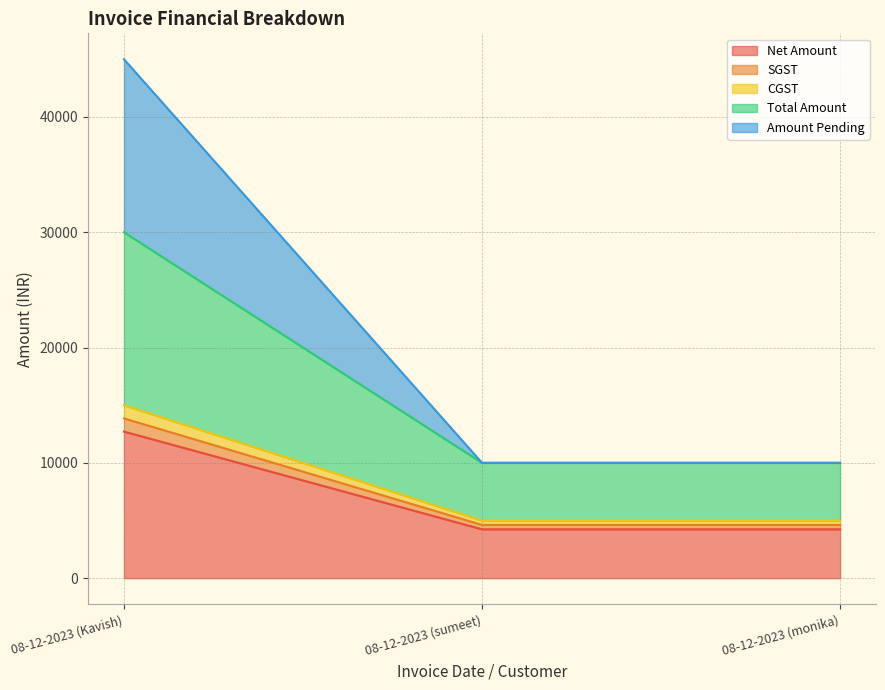

What is the maximum value for Amount Pending?

45000.0